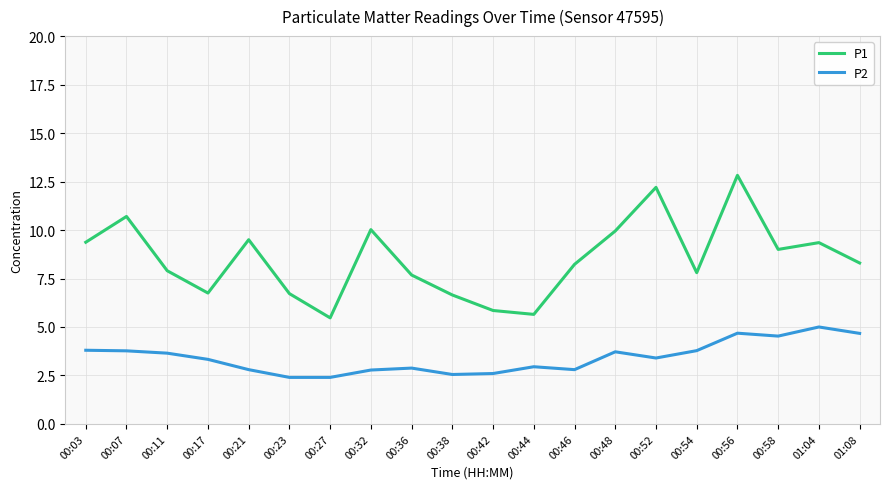

Rank the series by their maximum value, from lowest to highest.

P2, P1